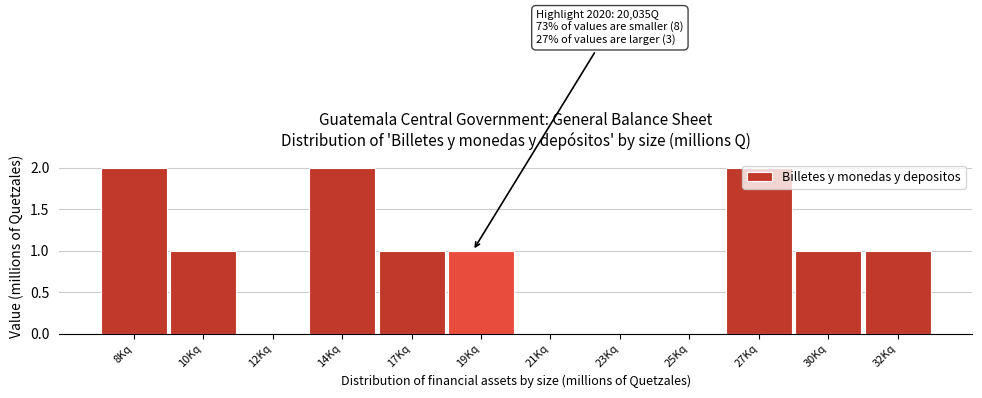

What is the sum of all values?

11